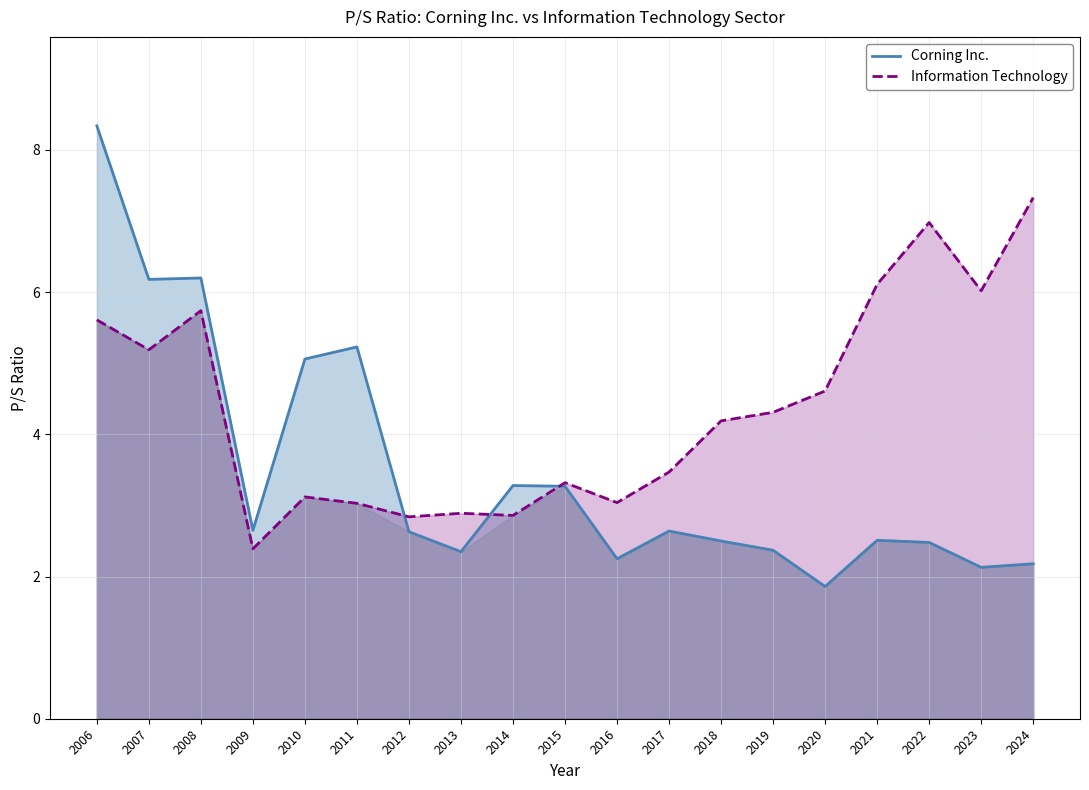

What is the difference between the highest and lowest values at 2020?

2.8